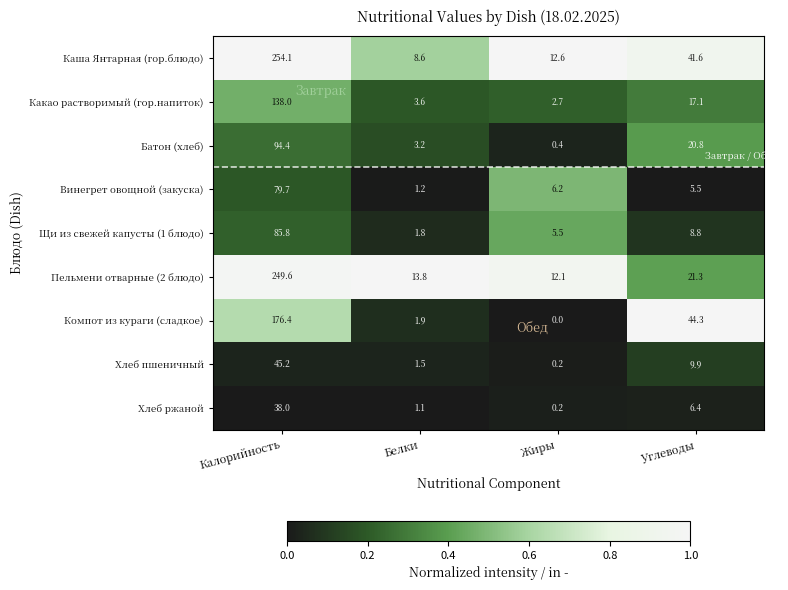

At which label is Хлеб пшеничный closest to 22?

Углеводы